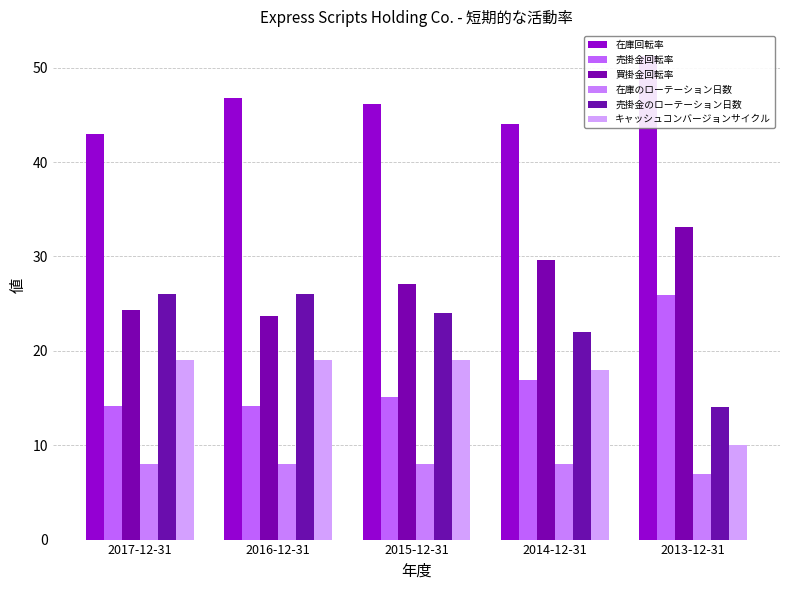

How many values in the 買掛金回転率 series are below 27?

2